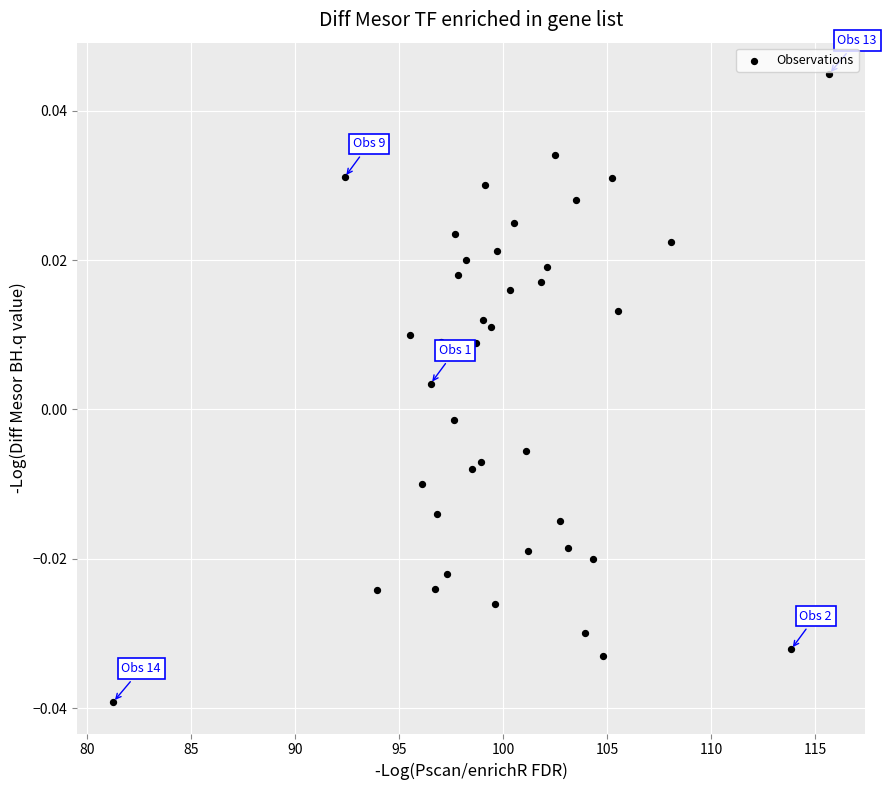

What is the range of X values (max minus min)?

34.4